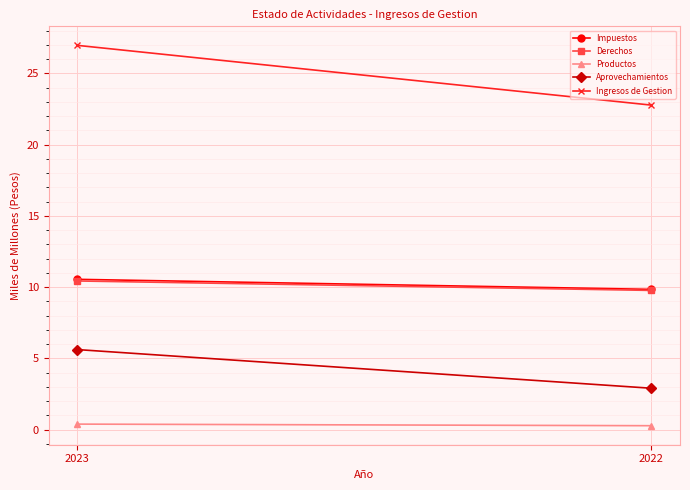

Reading right to left, transcribe all the data shown in this chart.

Impuestos: 9.8	10.5
Derechos: 9.8	10.4
Productos: 0.3	0.4
Aprovechamientos: 2.9	5.6
Ingresos de Gestion: 22.8	27.0